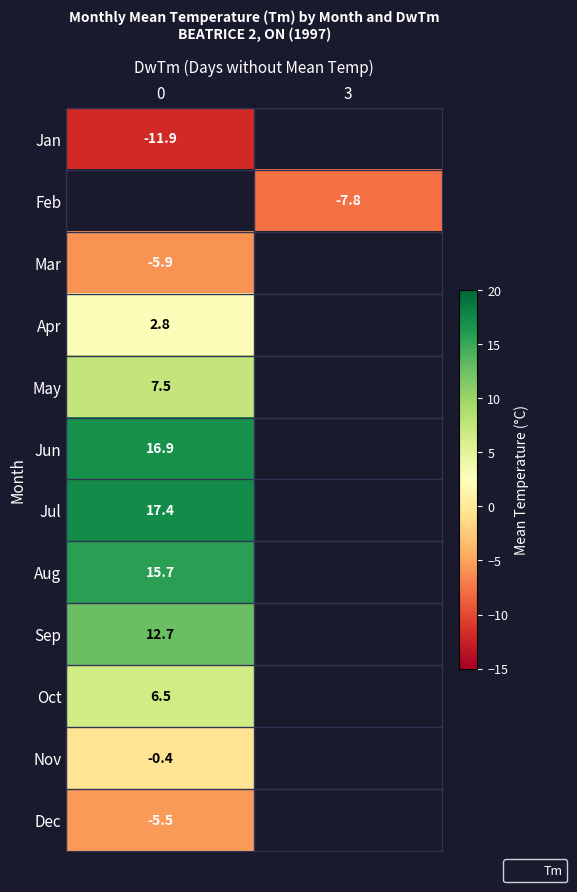

Count the number of categories in the chart.

2